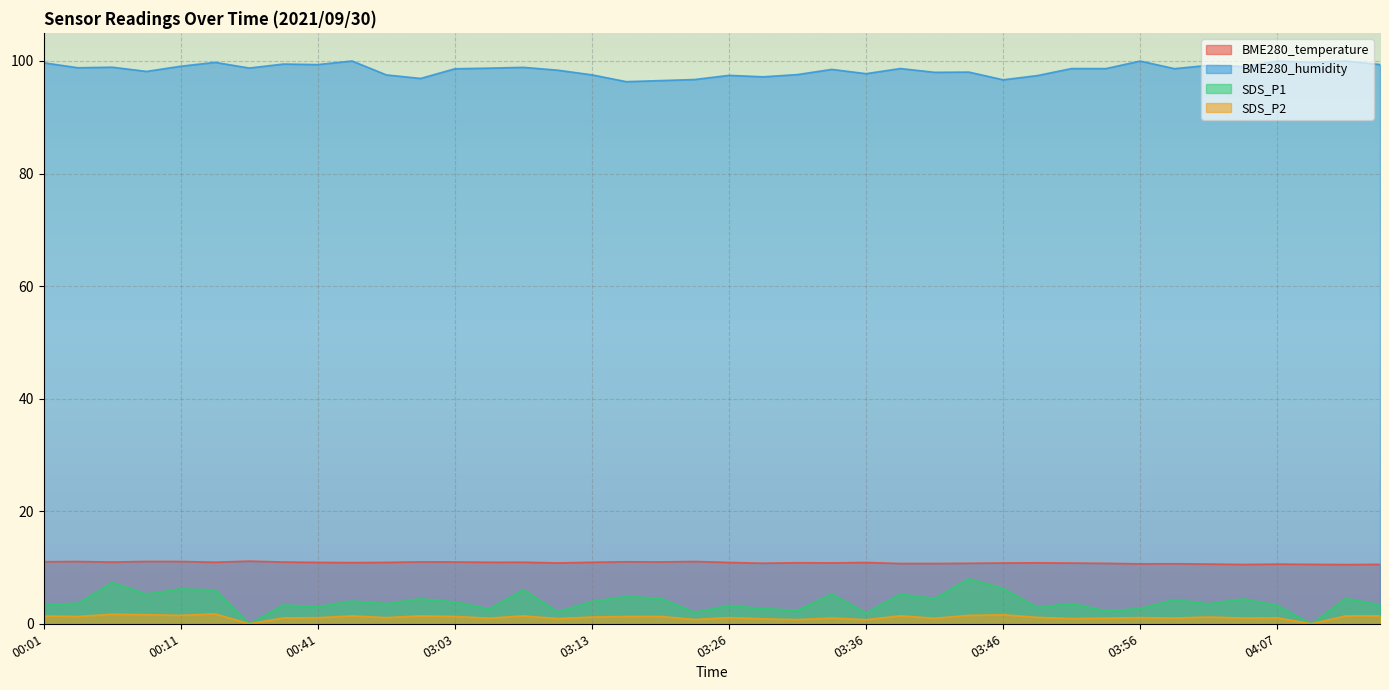

Which has a higher value, 03:48 or 03:56?

03:48